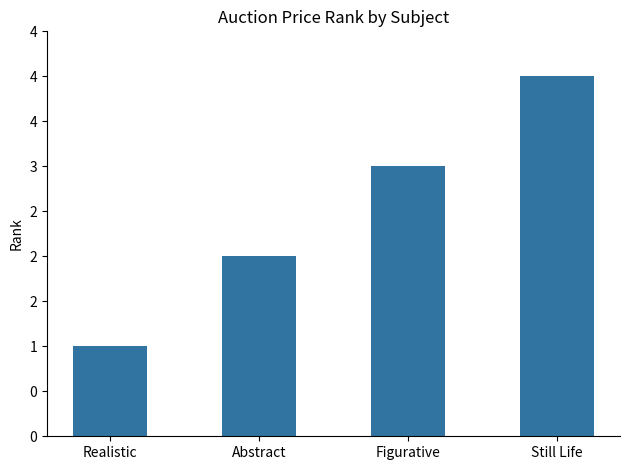

What is the value of the 1st bar from the left?

1